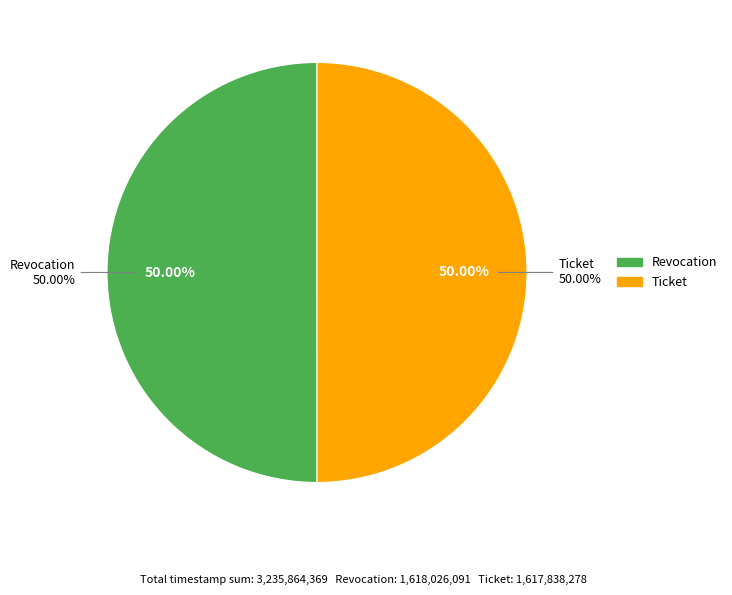

Does Revocation account for over 50% of the chart?

Yes